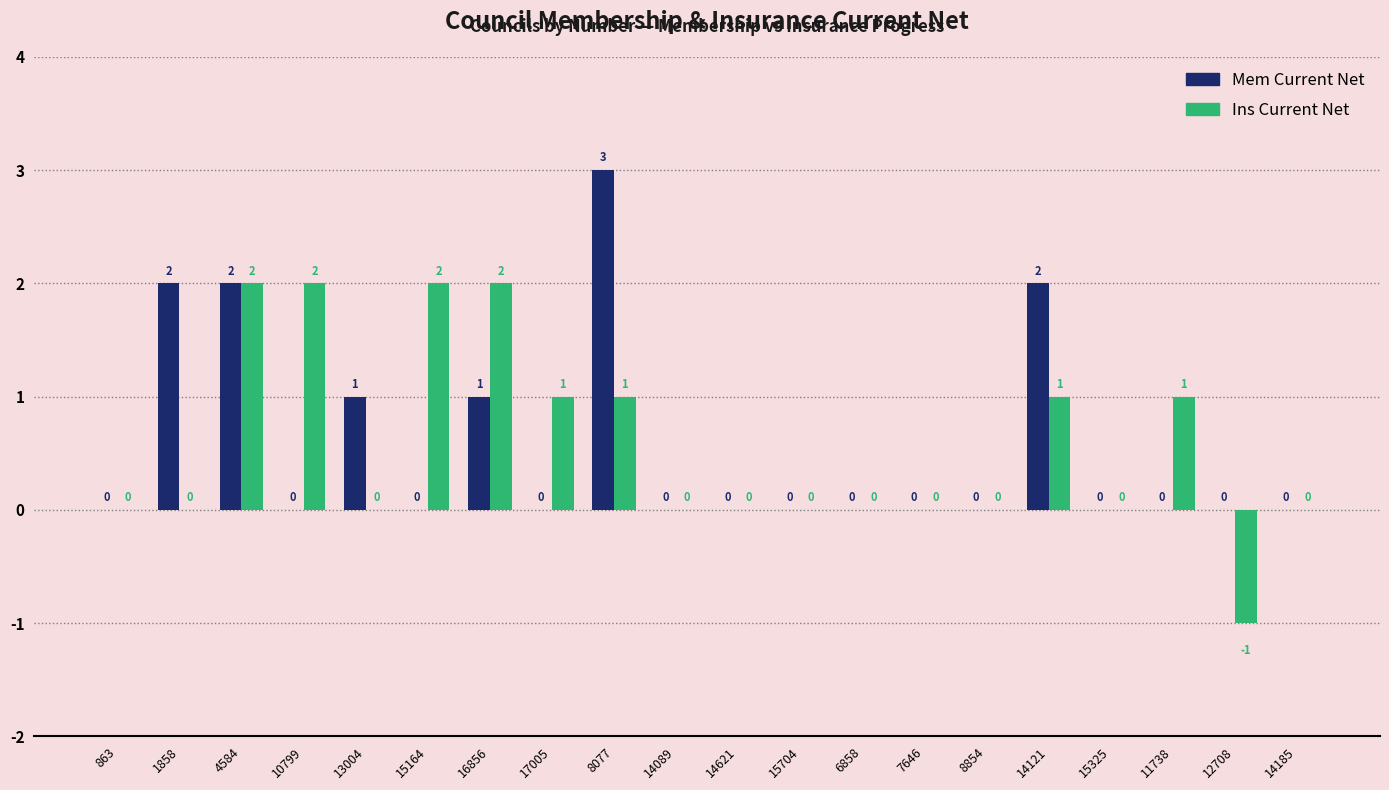

What are all the series names shown in the legend?

Mem Current Net, Ins Current Net